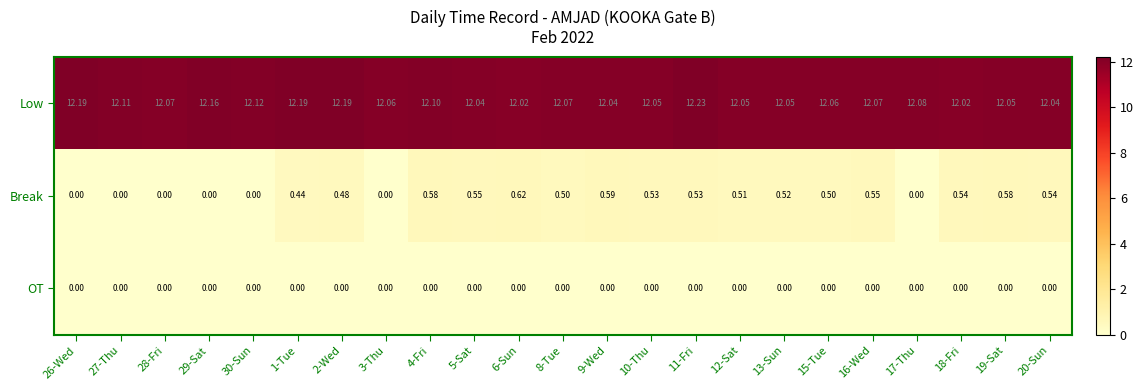

List the series in order of their peak value, highest first.

Low, Break, OT